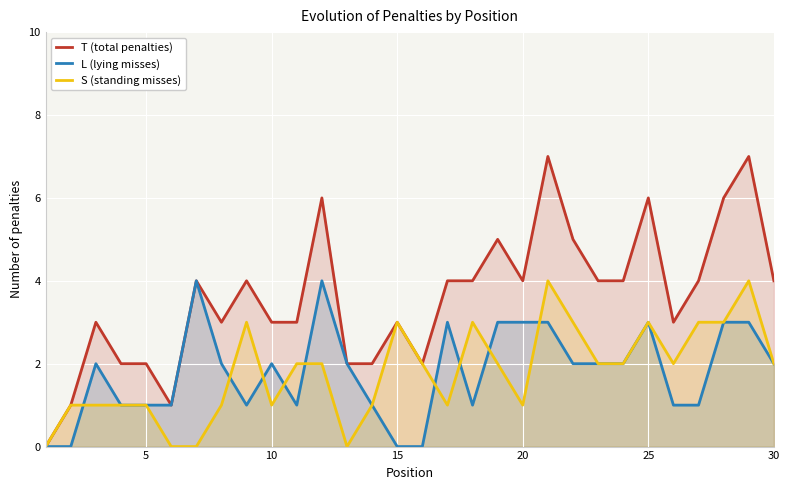

True or false: S (standing misses) has a value of 1 at 5.

True